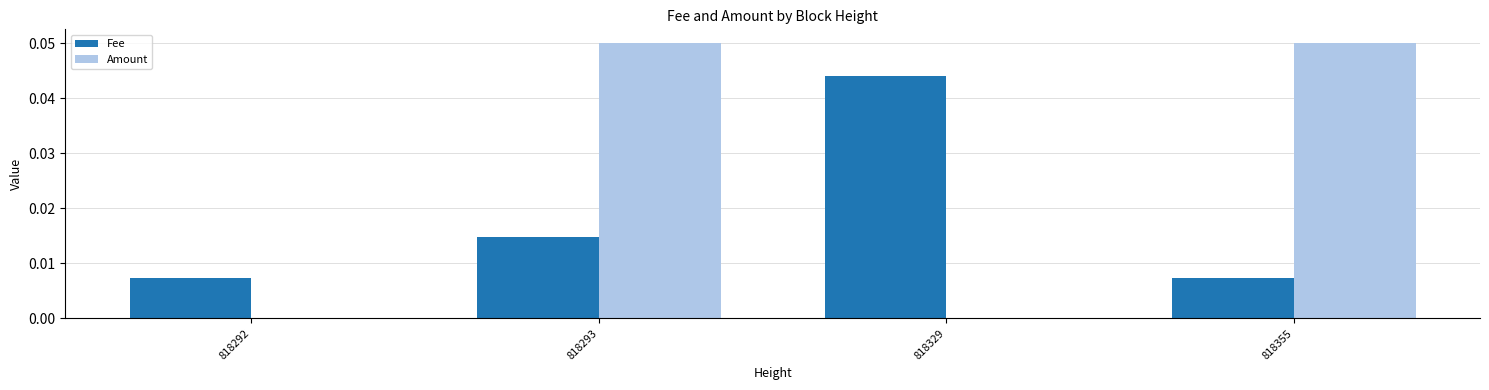

Count the number of data series in this chart.

2